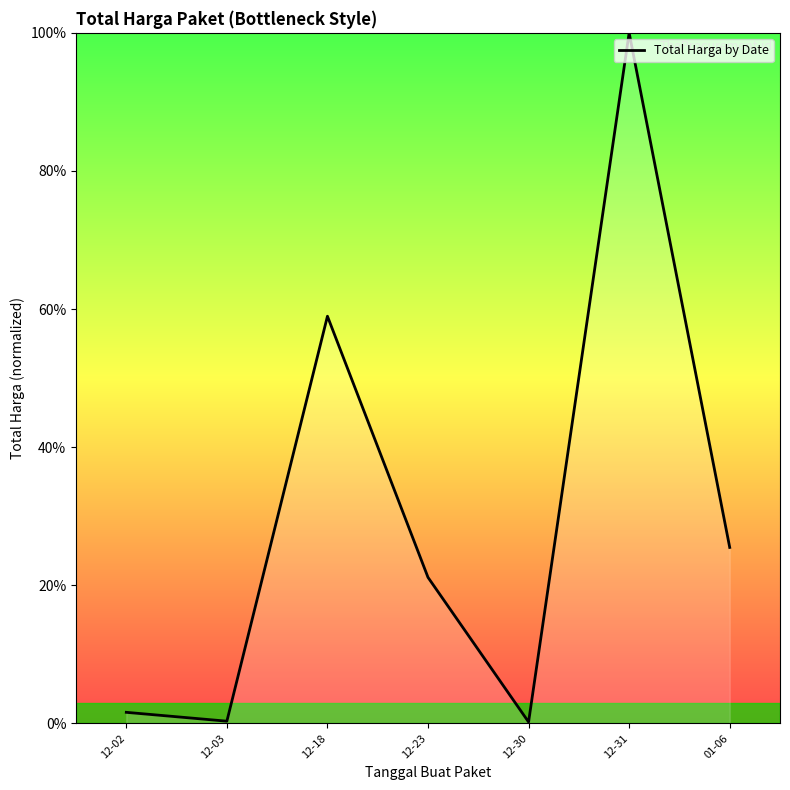

Which label corresponds to the largest value in the chart?

12-31